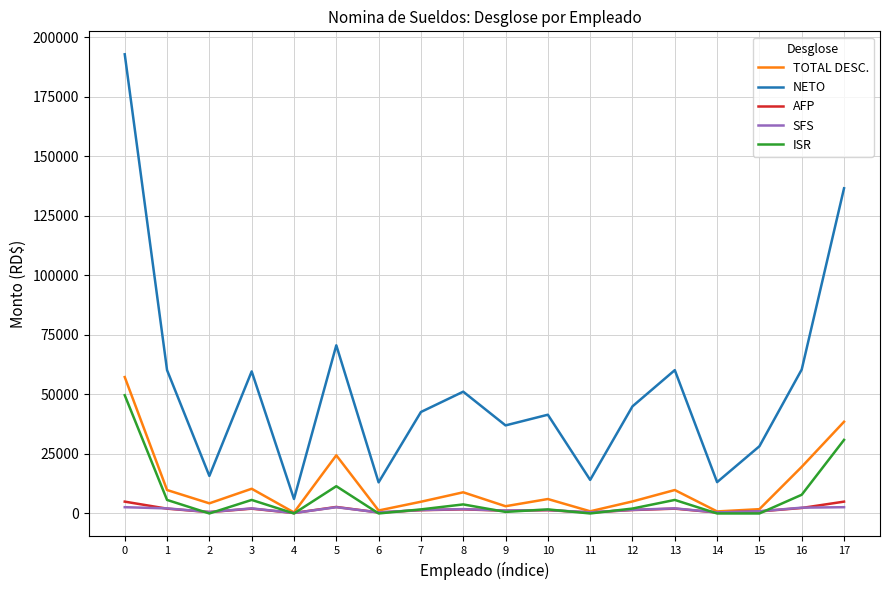

Which series has the largest total across all categories?

NETO